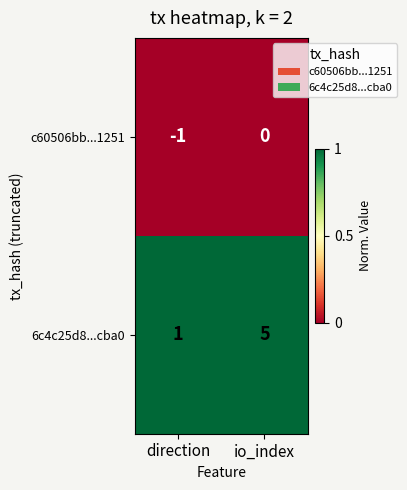

Rank the series at io_index from highest to lowest value.

6c4c25d8...cba0, c60506bb...1251